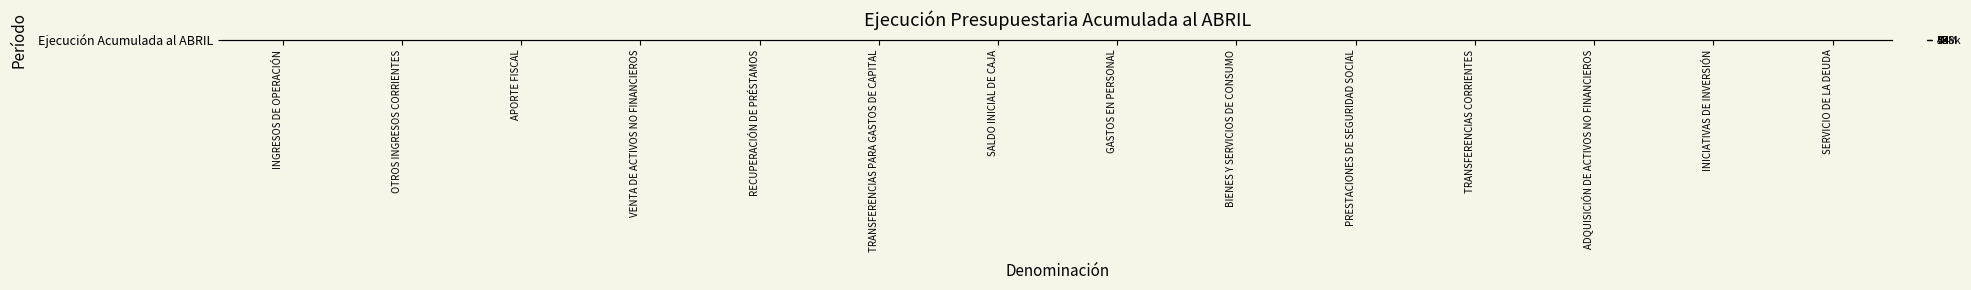

What is the change in value from TRANSFERENCIAS PARA GASTOS DE CAPITAL to SALDO INICIAL DE CAJA?

-12.9